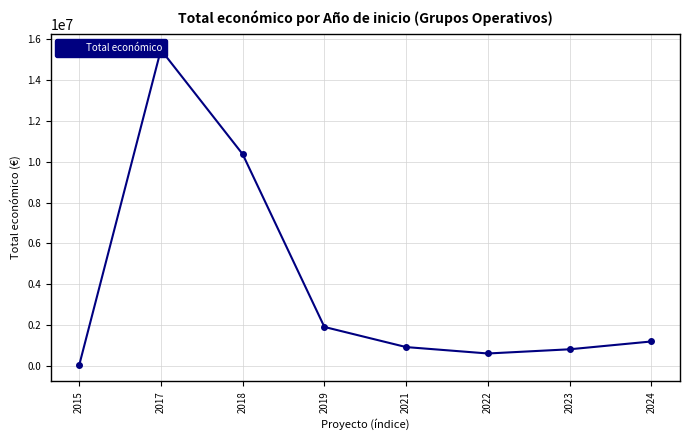

Count the number of values greater than 1188942.

3